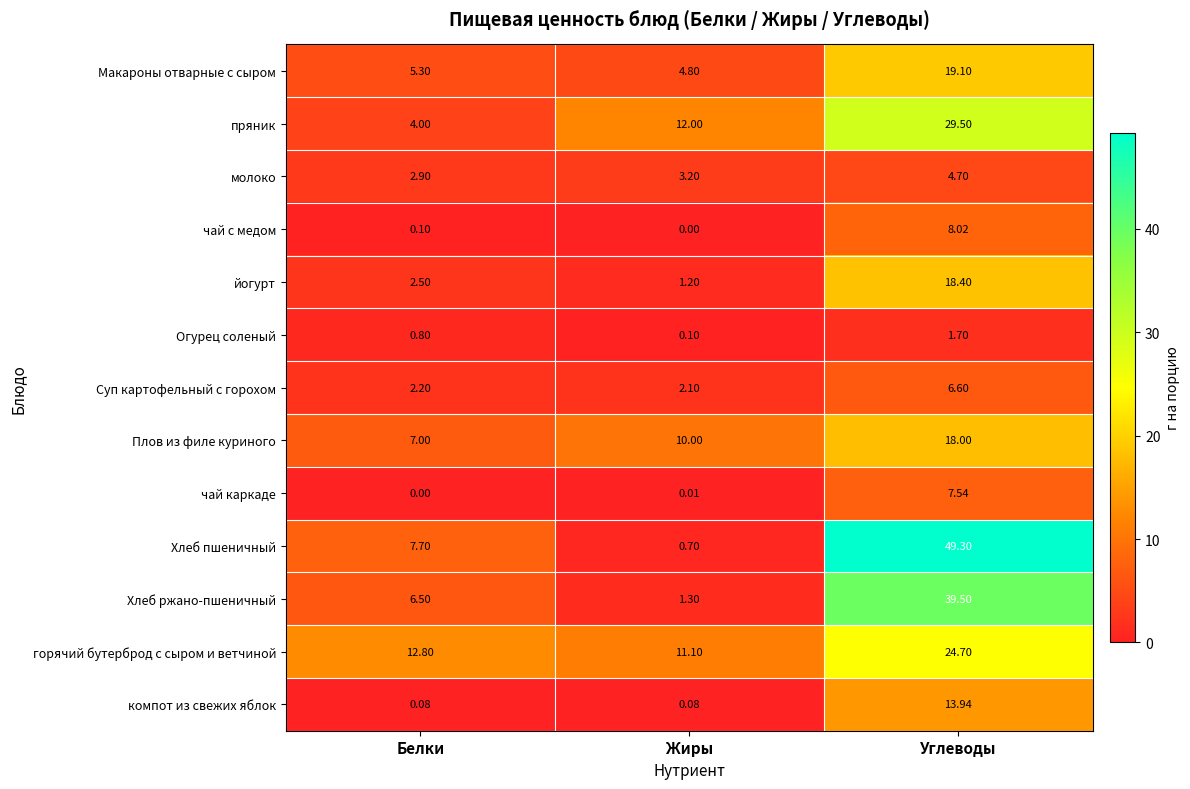

How many categories are shown in the chart?

3